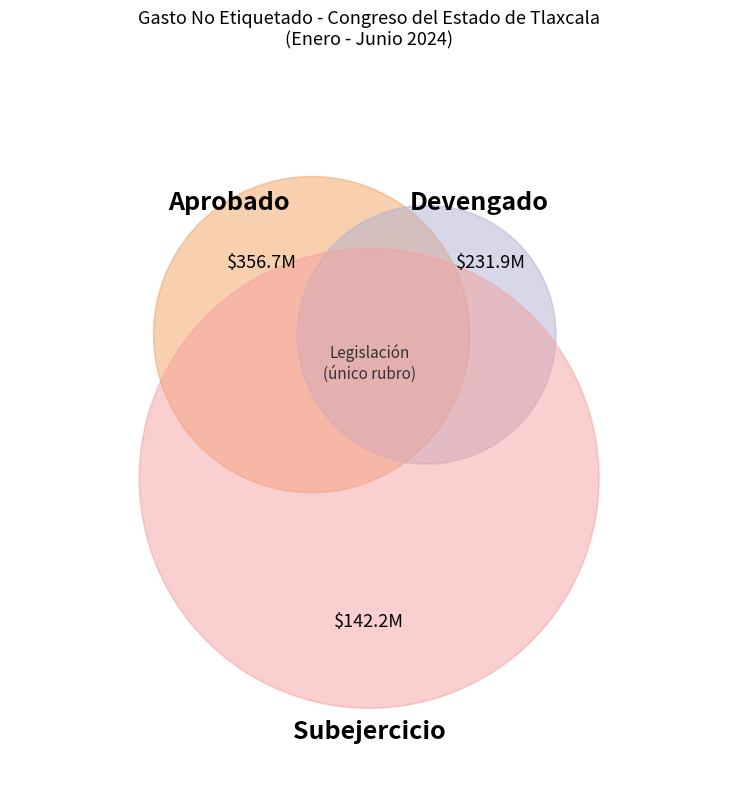

Is there a majority slice in this chart?

Yes